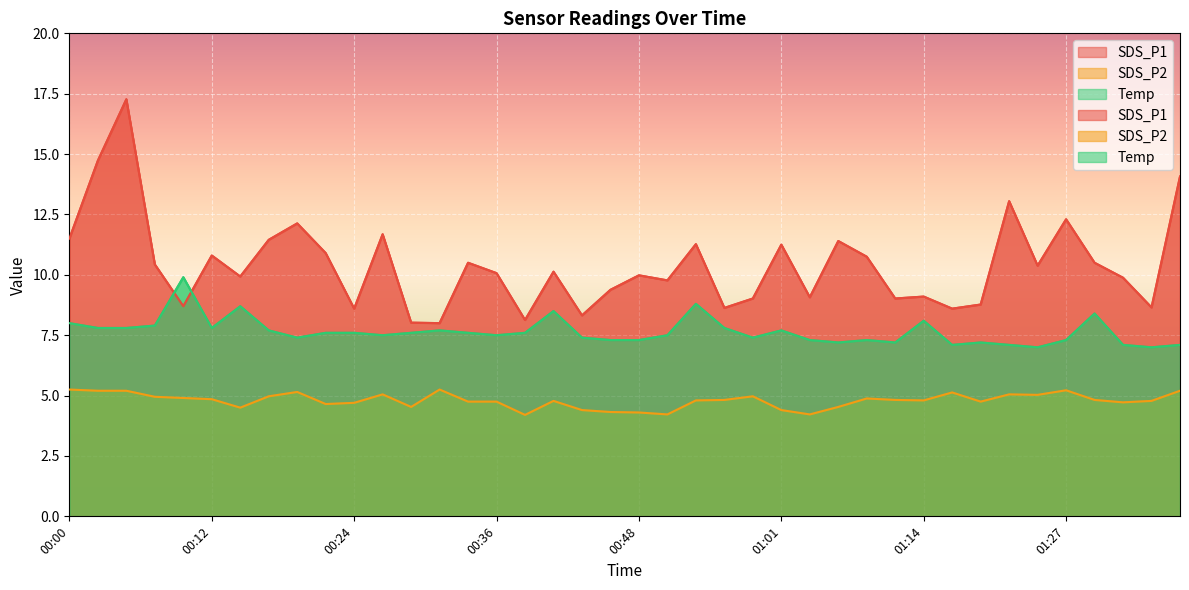

At which category is the sum across all series the highest?

00:05